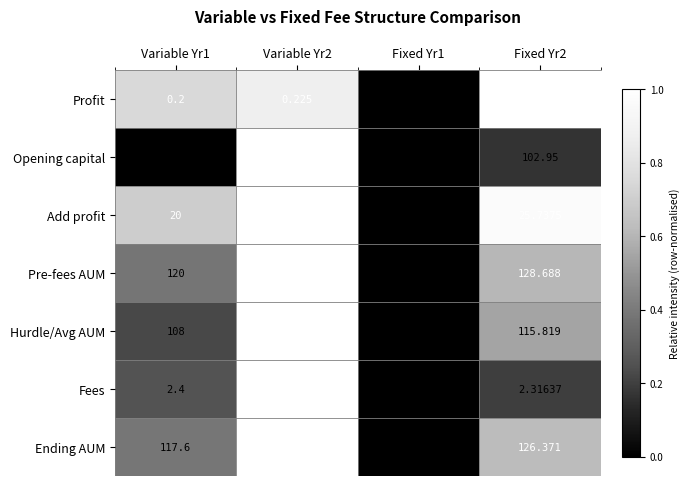

Which series has the largest total across all categories?

Pre-fees AUM